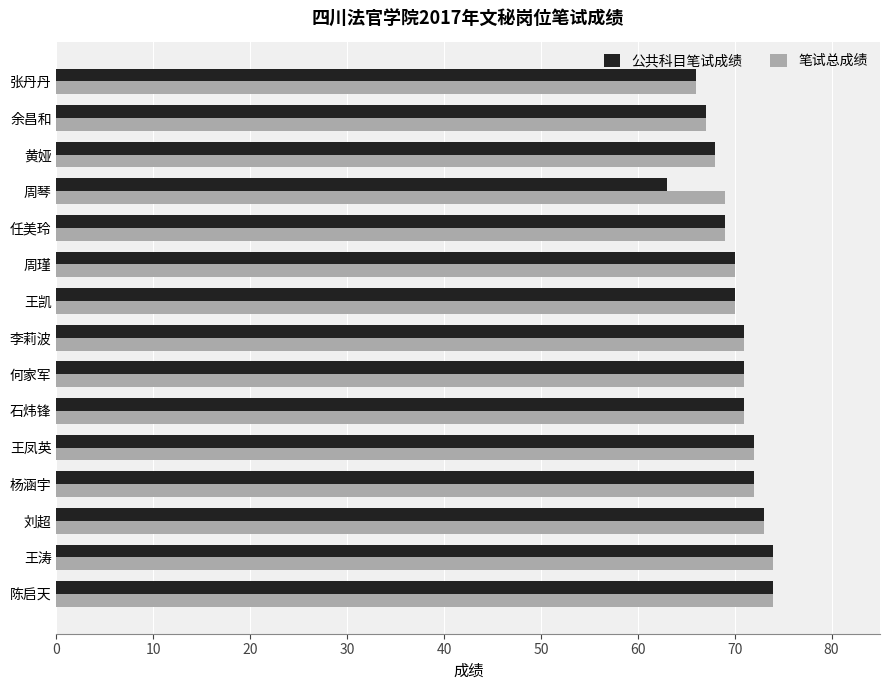

At which category does the chart reach its minimum across all series?

周琴